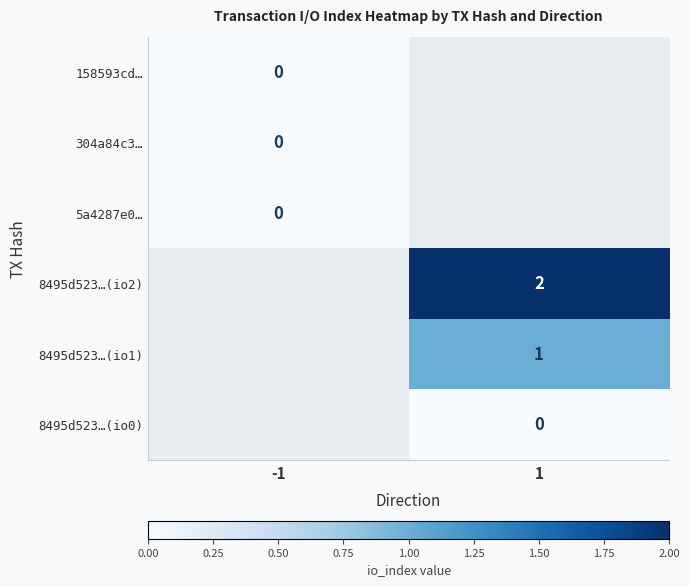

What is the maximum value shown in the chart?

2.0